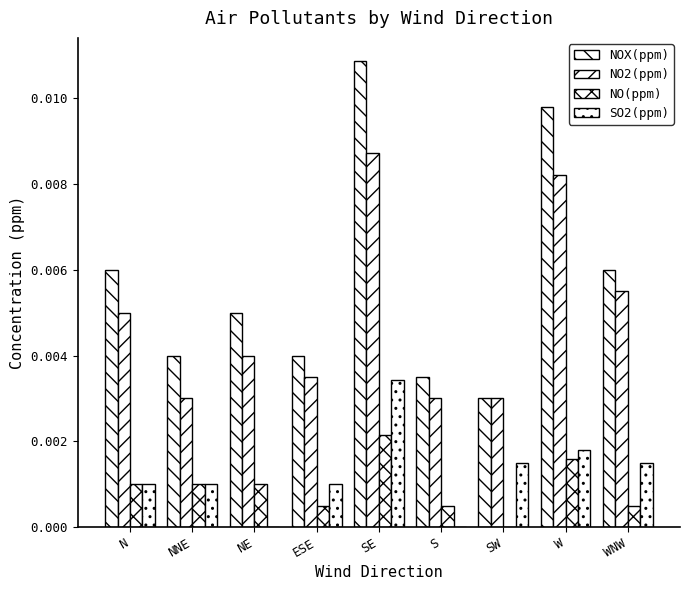

Between NNE and SW, which is larger?

NNE